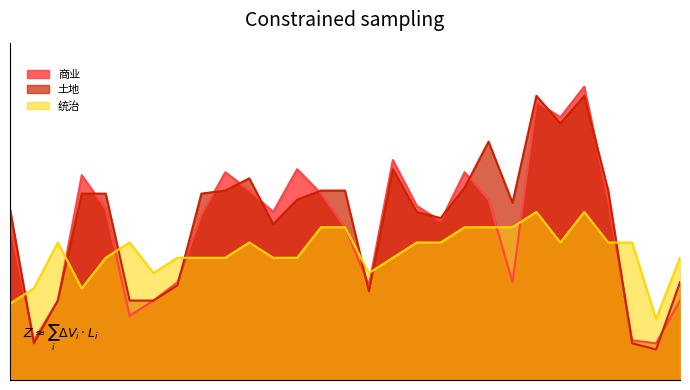

Is the value of 商业 at 170 greater than the value of 土地 at 150?

Yes